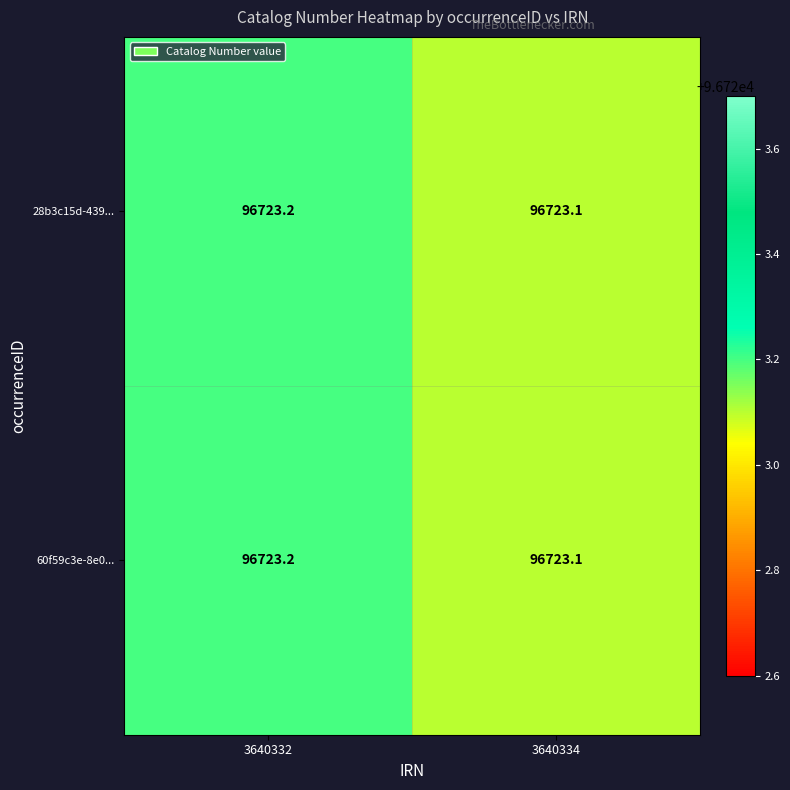

What is the total value across all series at 3640334?

193446.2